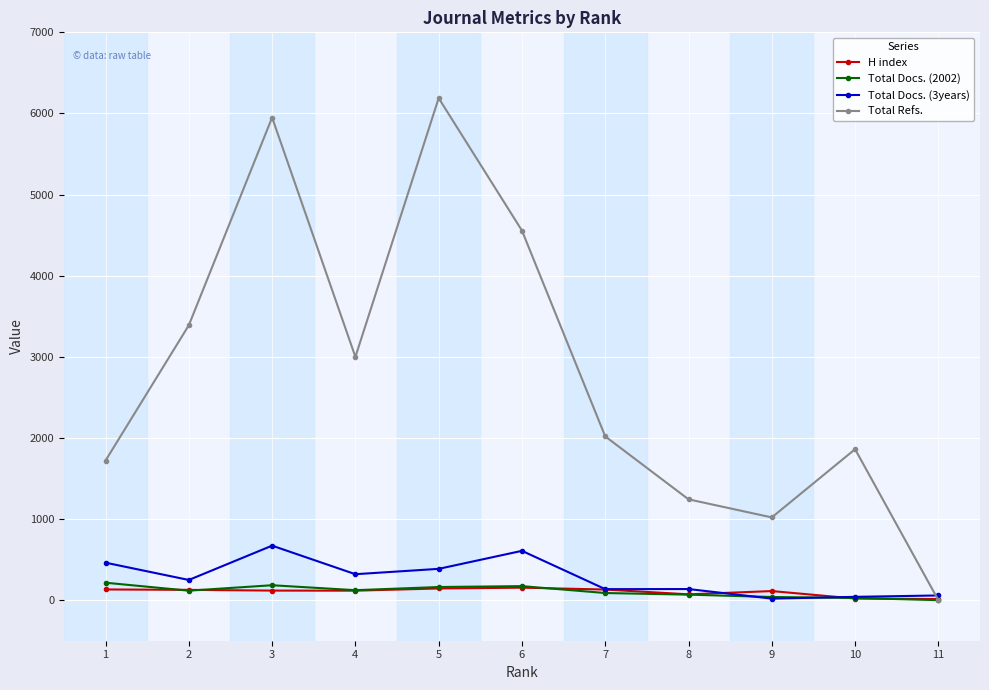

The value of H index at 8 is 72. True or false?

True